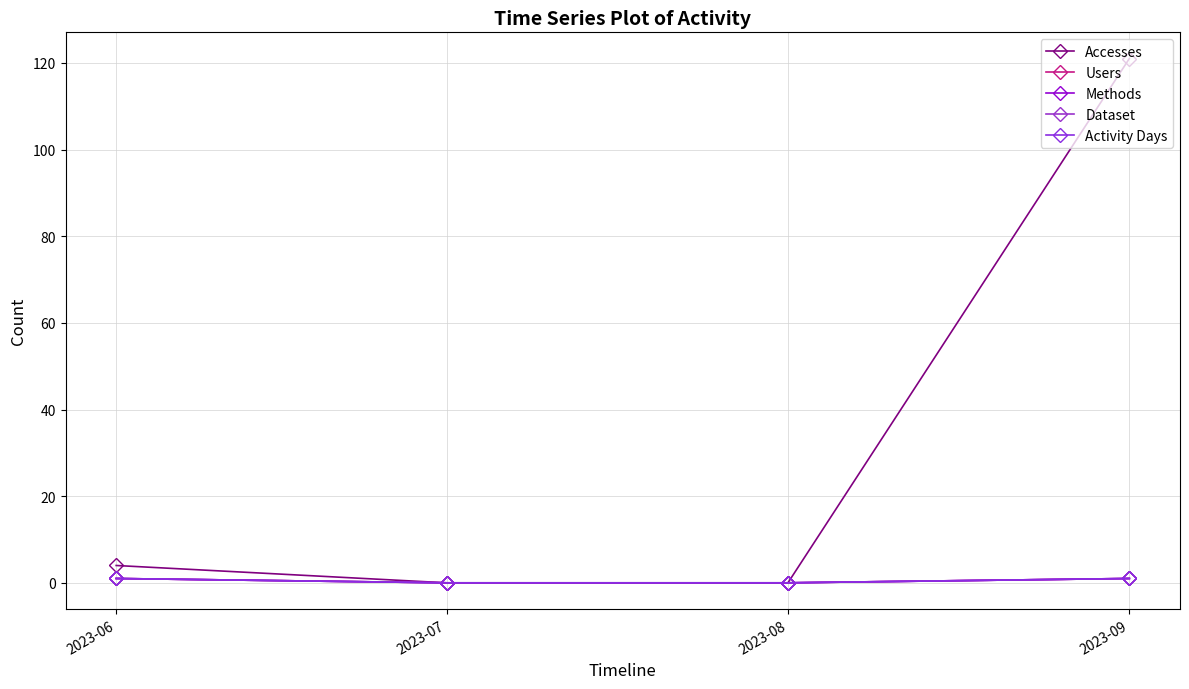

Which label corresponds to the largest value in the chart?

2023-09